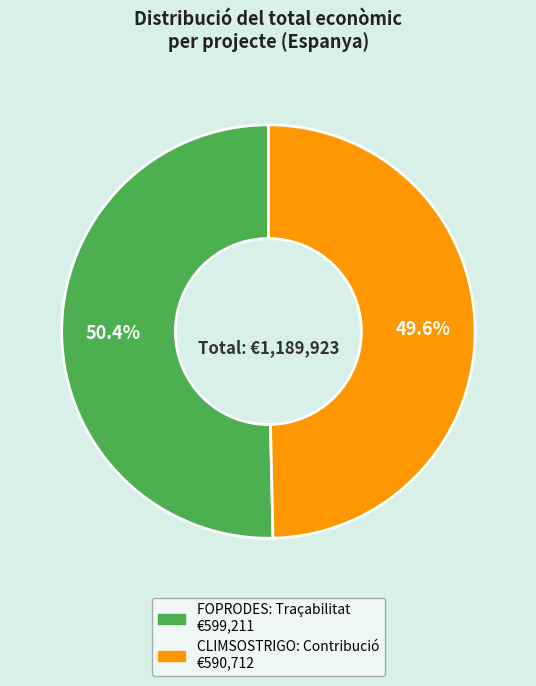

The FOPRODES: Traçabilitat slice represents 60% of the pie. True or false?

False